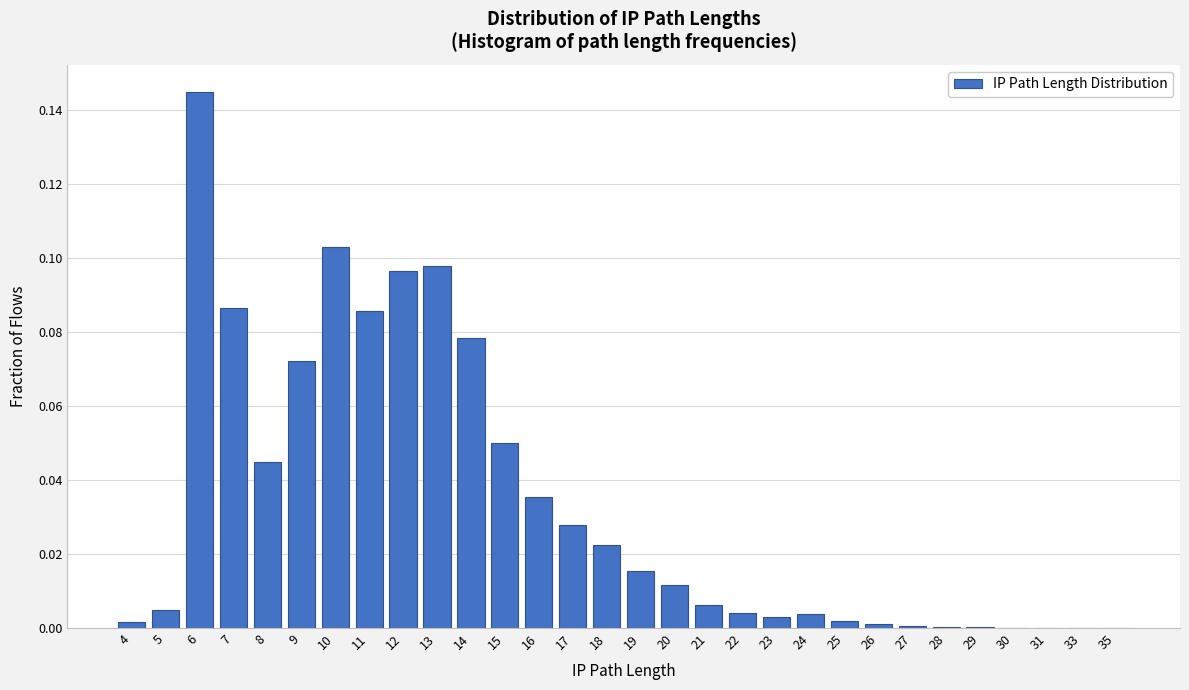

The chart shows a value of 0.0 at 22. True or false?

True